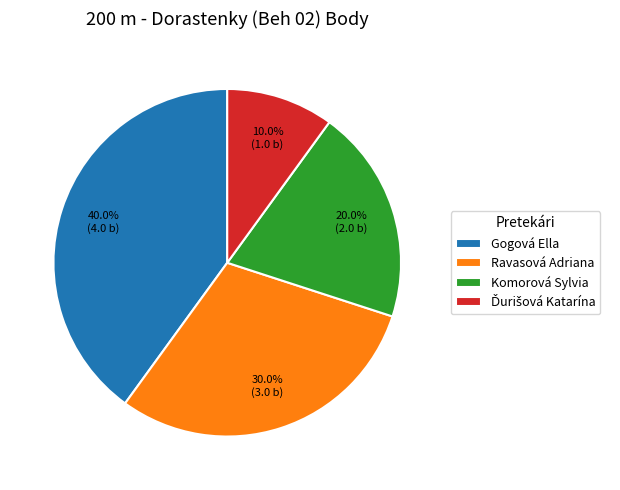

What portion of the pie excludes Komorová Sylvia?

80.0%